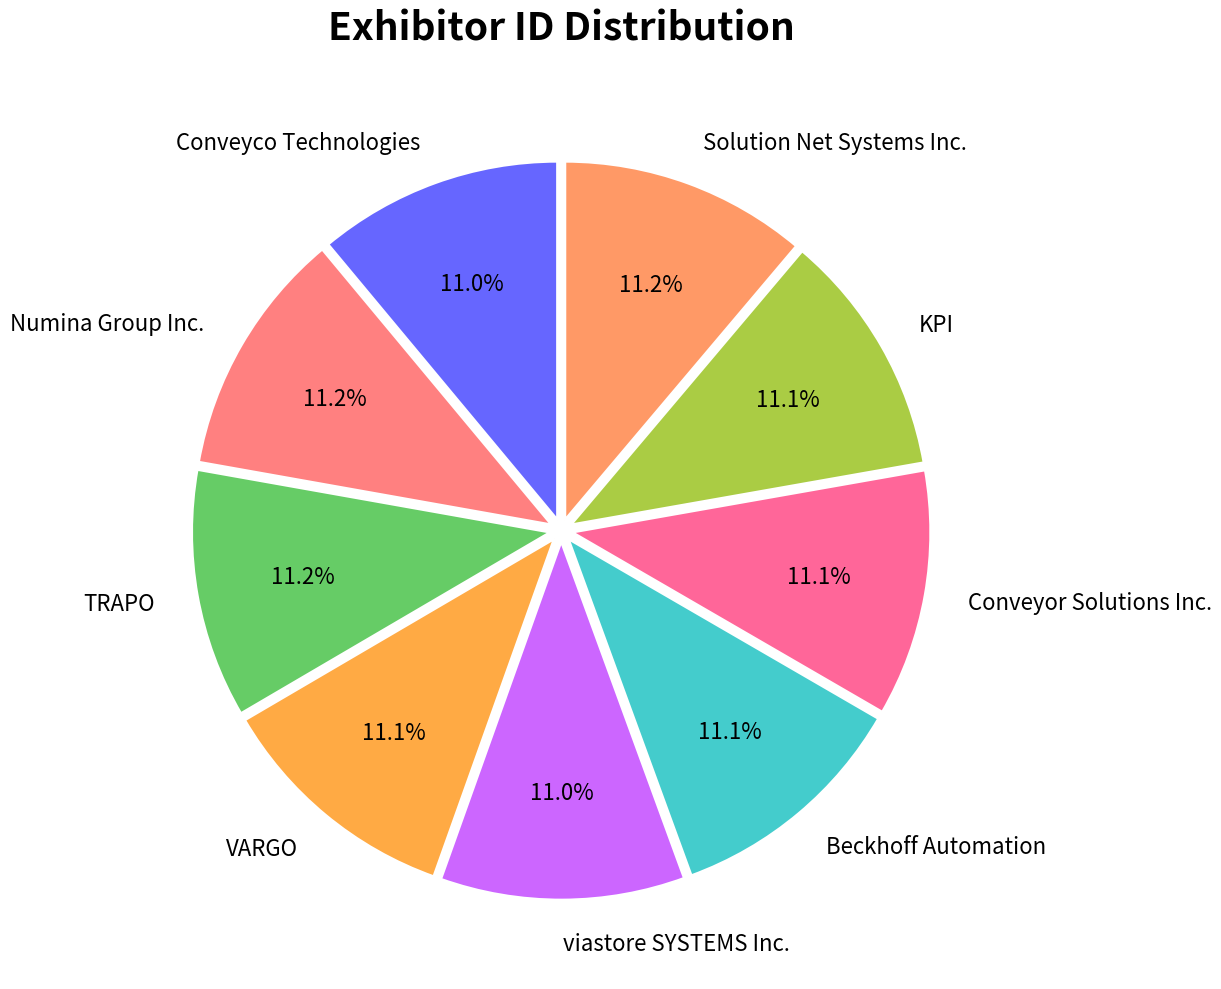

To the nearest percent, what percentage of the pie is KPI?

11%